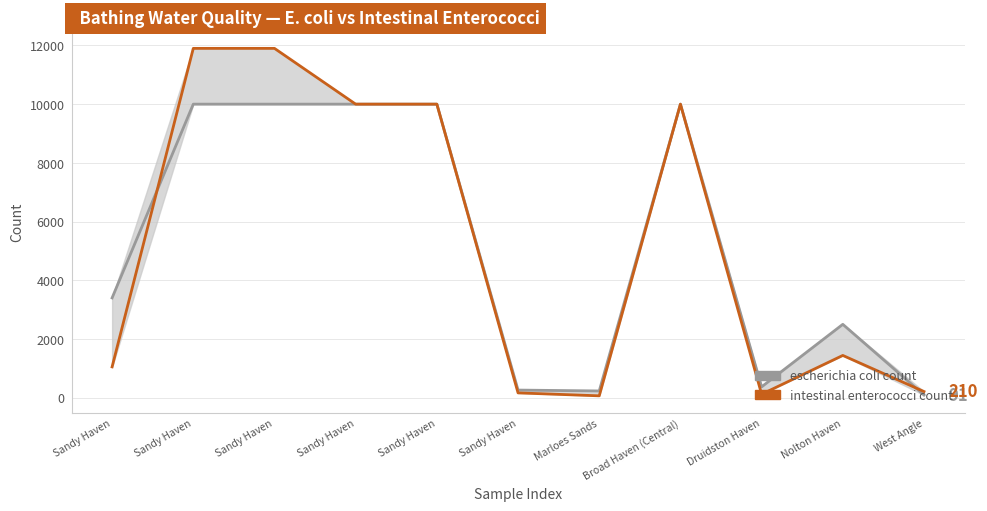

Rank the series at Sandy Haven from lowest to highest value.

intestinal enterococci count, escherichia coli count